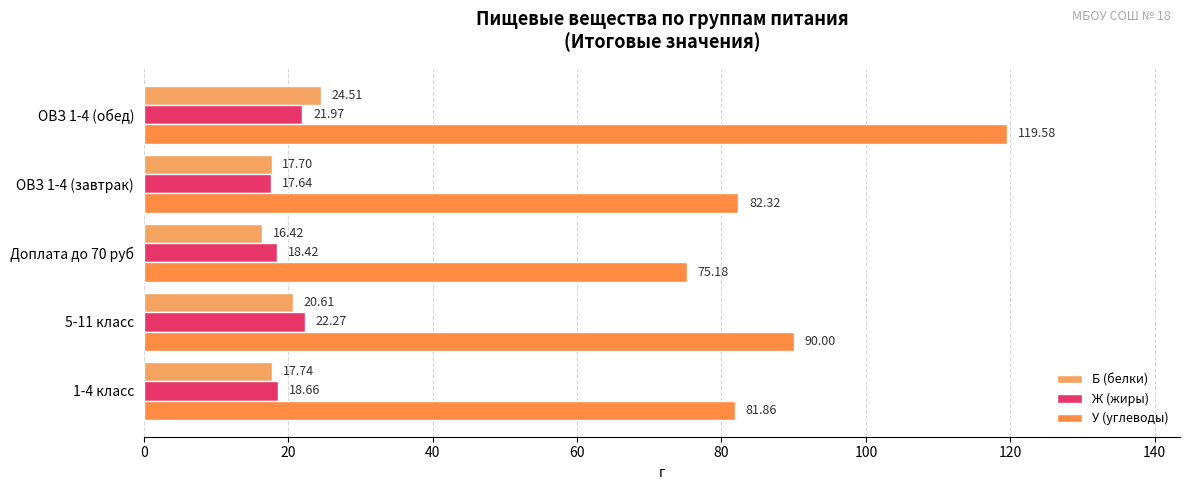

Rank the categories by У (углеводы) value from lowest to highest.

Доплата до 70 руб, 1-4 класс, ОВЗ 1-4 (завтрак), 5-11 класс, ОВЗ 1-4 (обед)